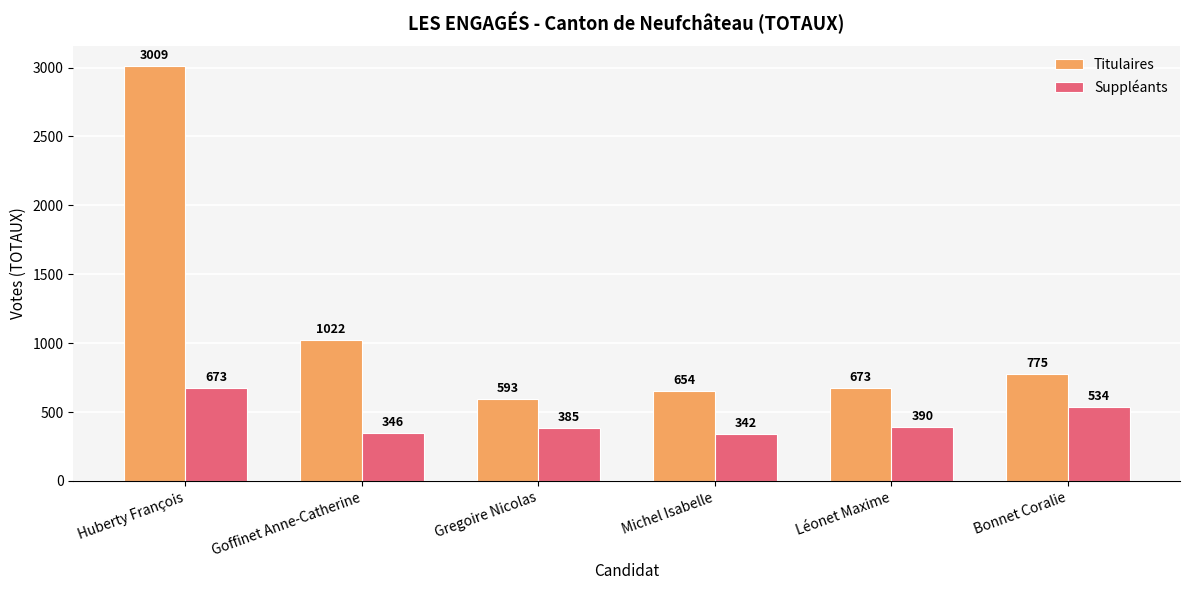

Where does the Suppléants series first go above 390?

Huberty François